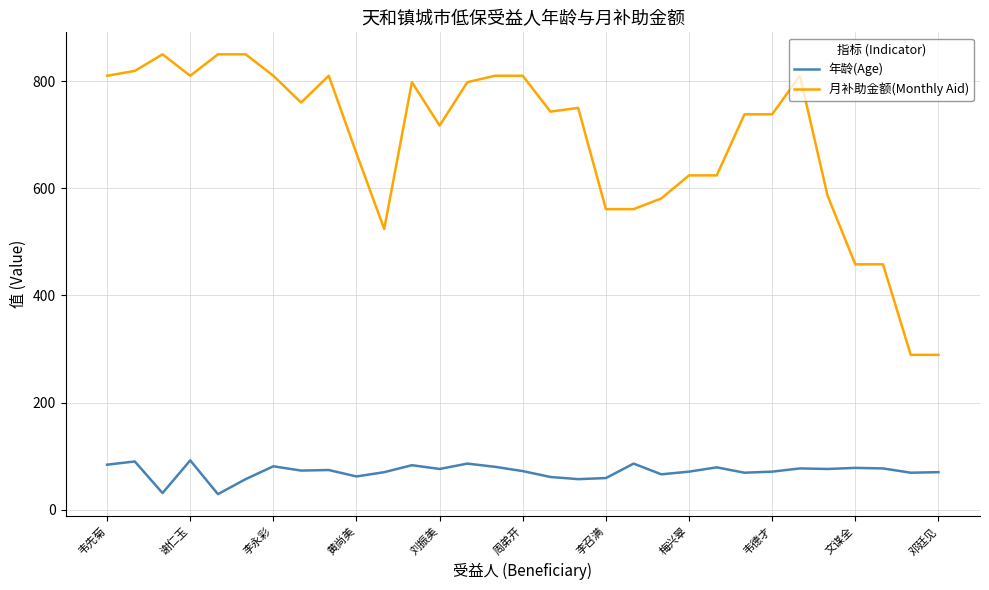

Which series has the largest total across all categories?

月补助金额(Monthly Aid)